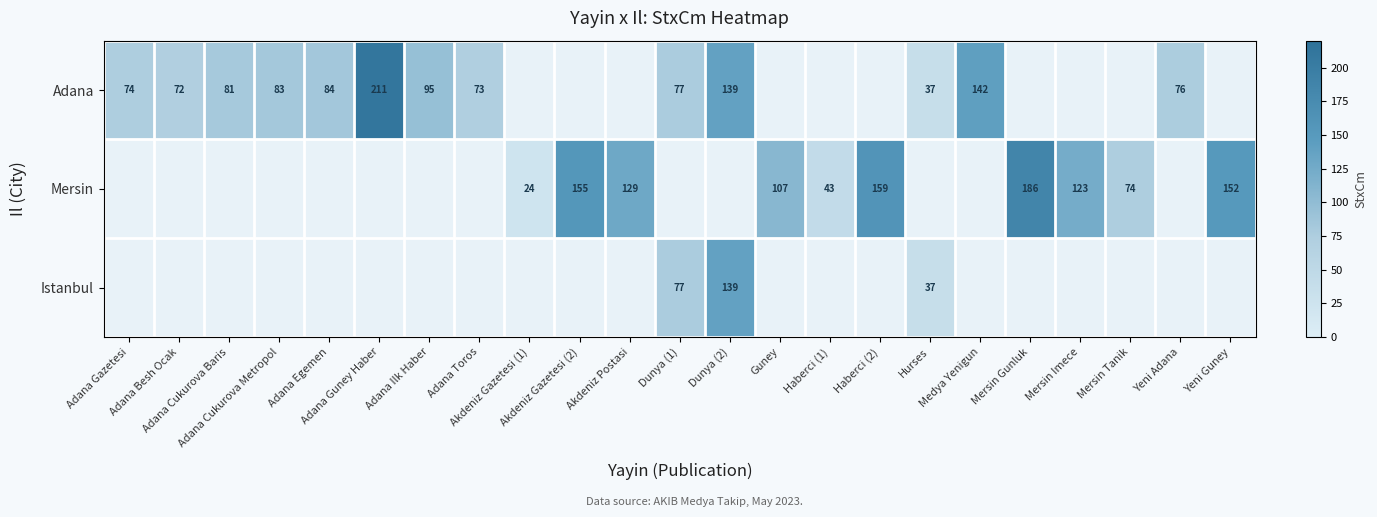

Which series has the largest range (max minus min)?

Adana